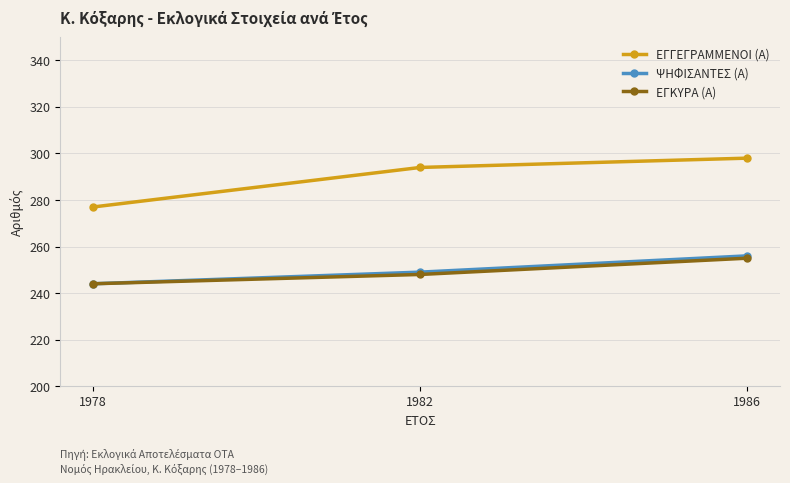

At which category is the sum across all series the highest?

1986